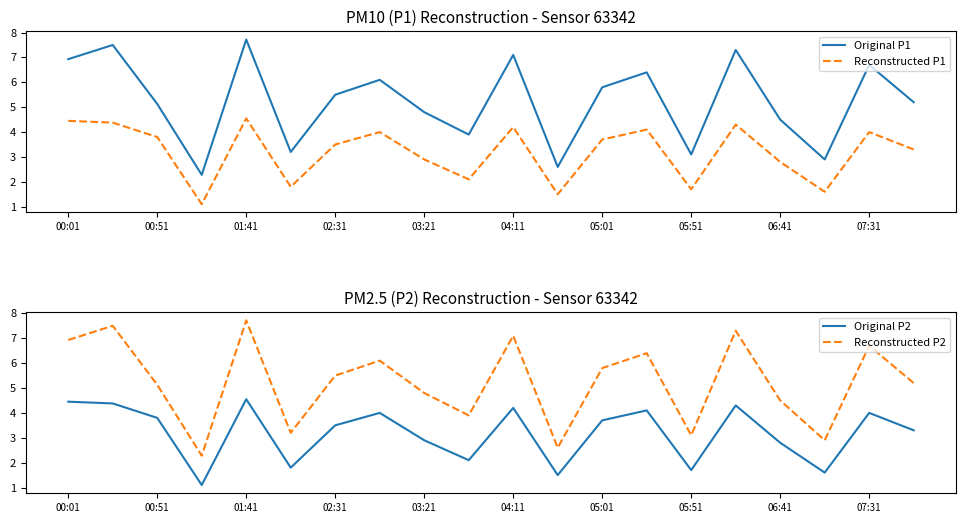

What is the maximum value for Original P1?

7.7